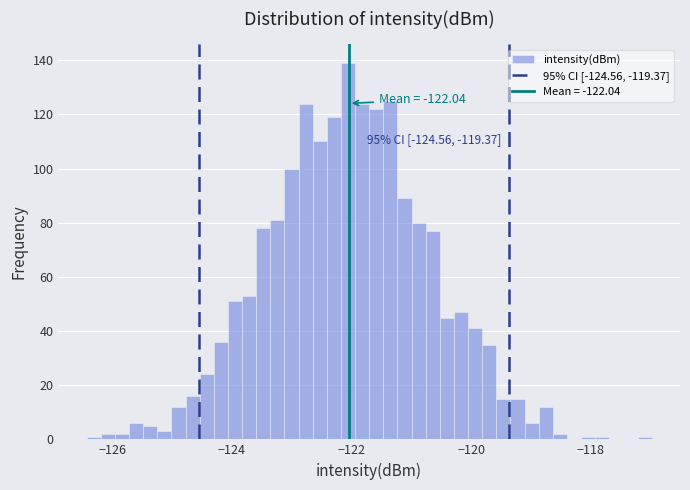

Read against the x-axis, roughly where is the centre of the tallest bar?

-122.0